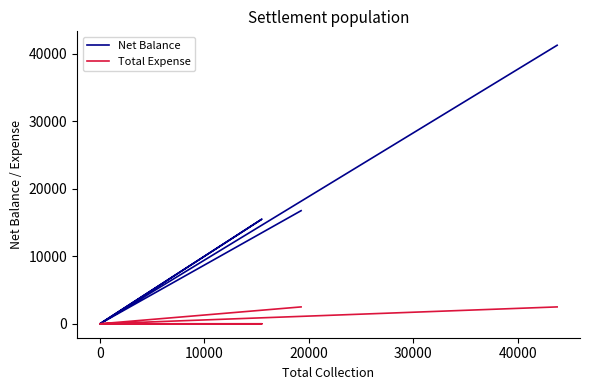

True or false: Net Balance and Total Expense intersect in this chart.

False